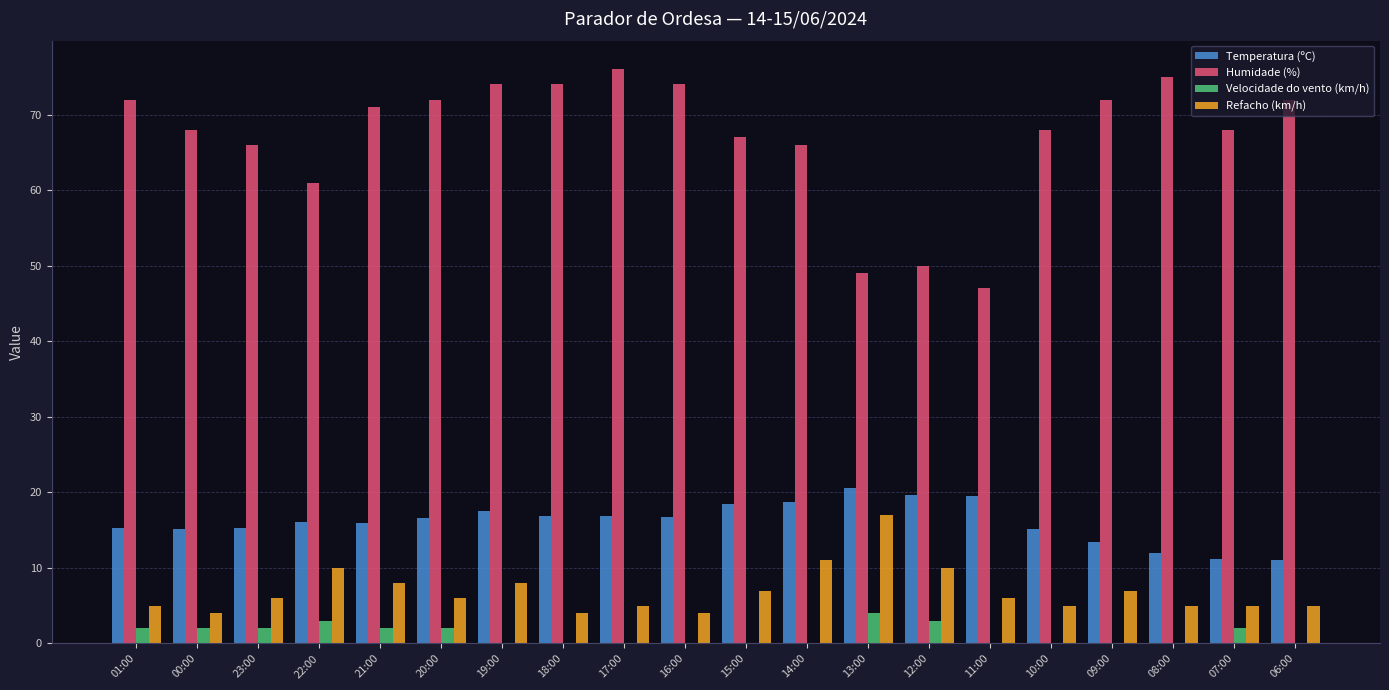

Which series has the largest total across all categories?

Humidade (%)